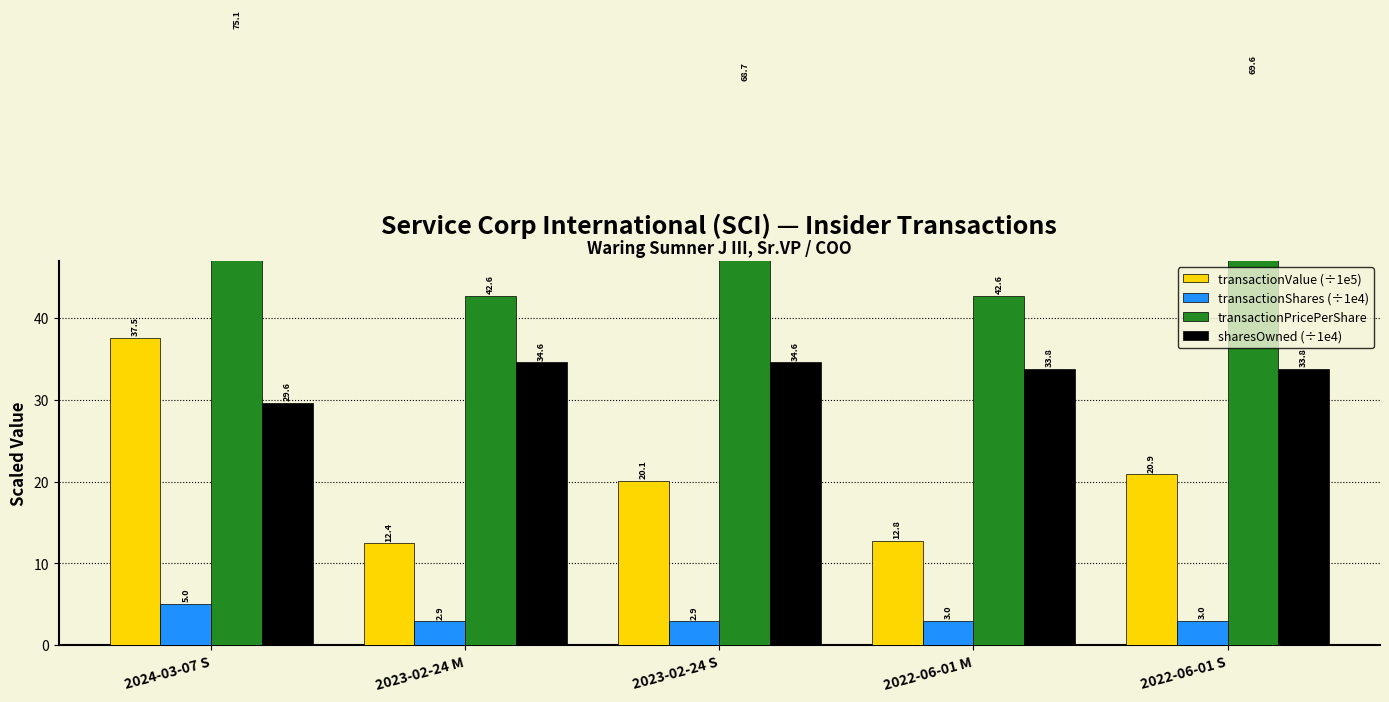

At which label is sharesOwned (÷1e4) closest to 32?

2022-06-01 M